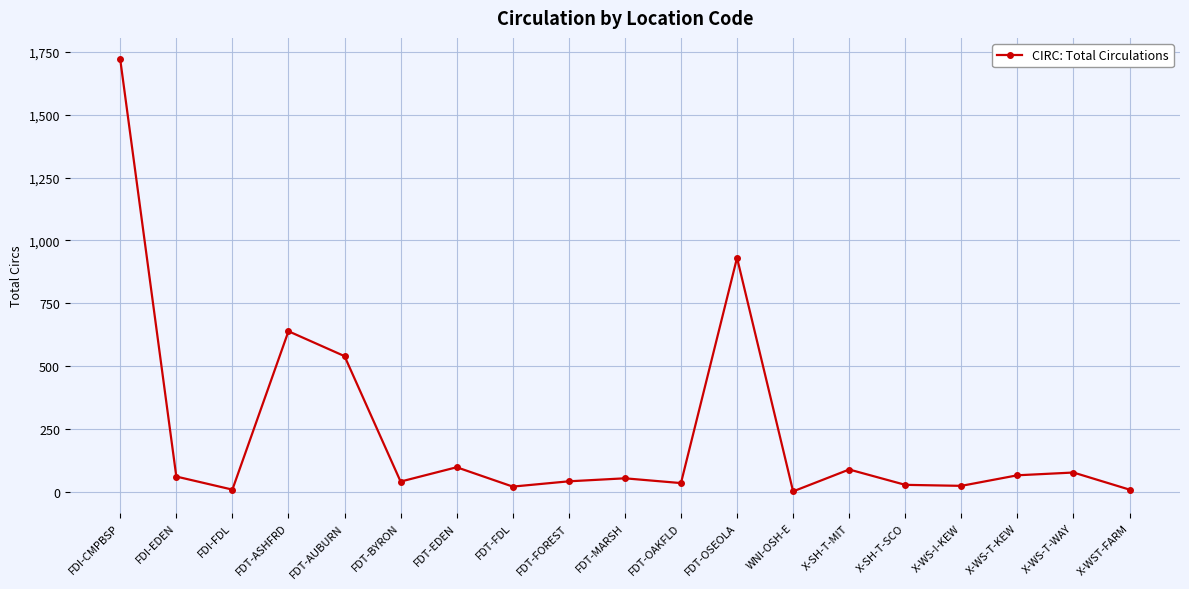

What is the change in value from FDT-ASHFRD to X-WS-T-WAY?

-562